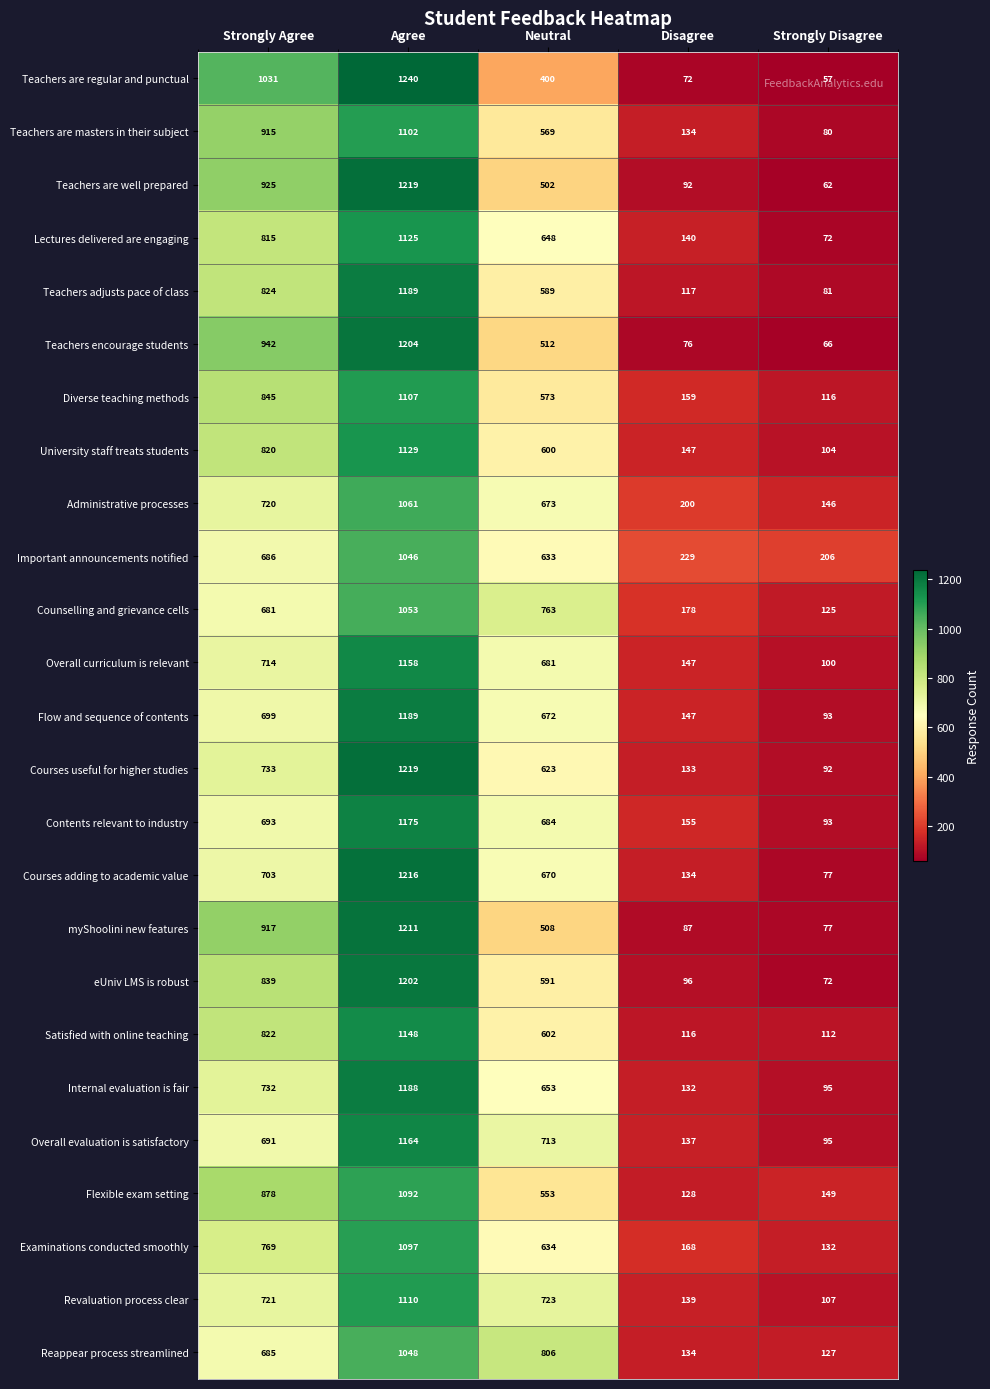

At which category is the sum across all series the highest?

Agree